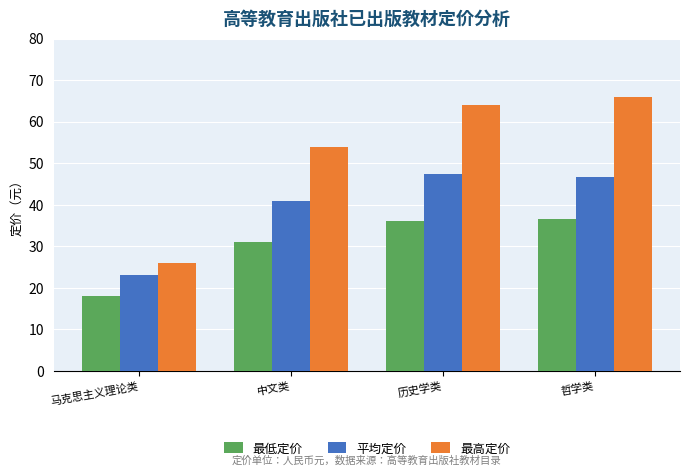

What is the label of the 3rd bar from the left?

历史学类